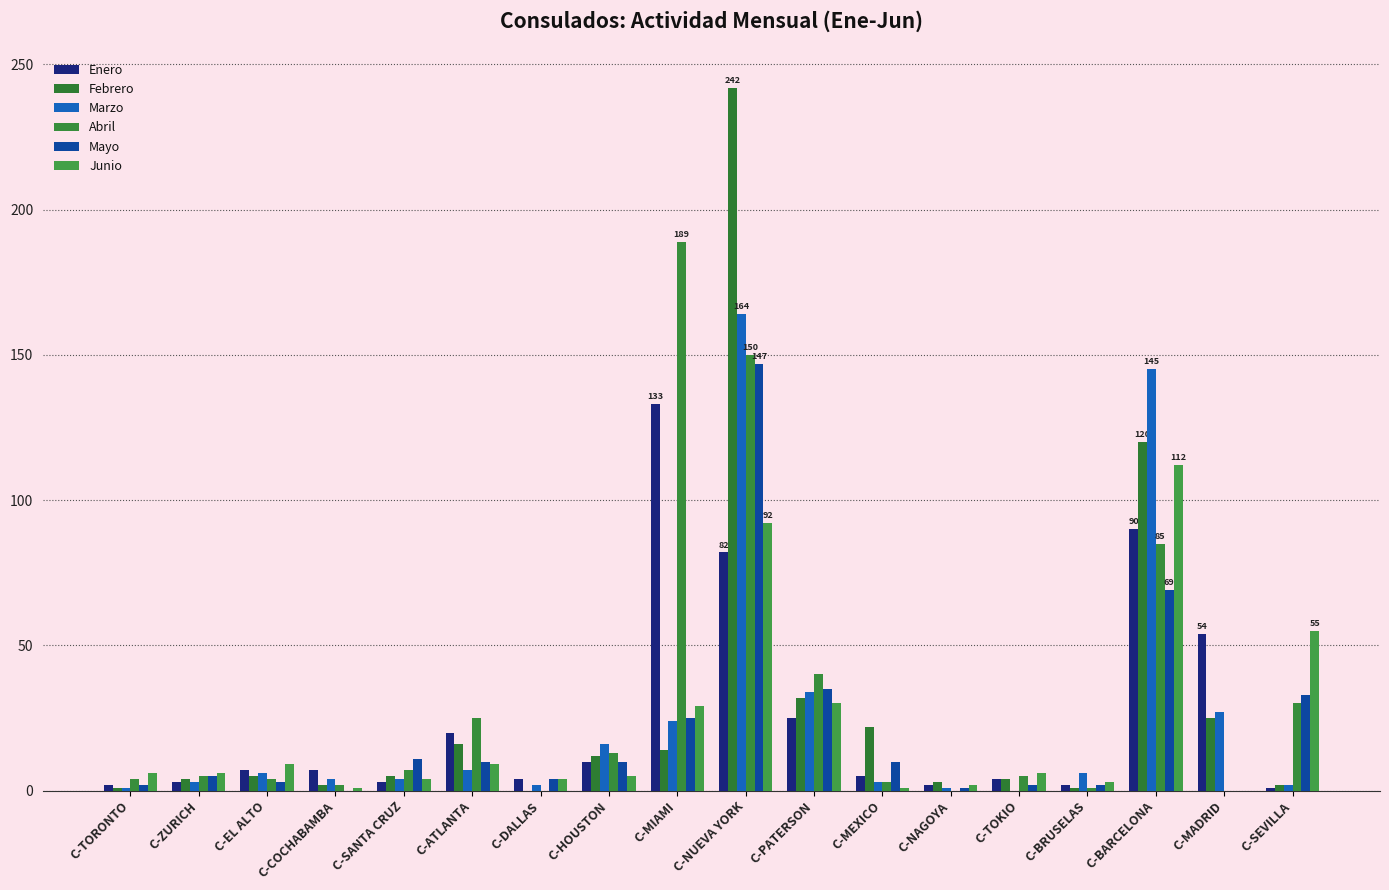

Reading left to right, extract all data points from this chart.

Enero: 2	3	7	7	3	20	4	10	133	82	25	5	2	4	2	90	54	1
Febrero: 1	4	5	2	5	16	0	12	14	242	32	22	3	4	1	120	25	2
Marzo: 1	3	6	4	4	7	2	16	24	164	34	3	1	0	6	145	27	2
Abril: 4	5	4	2	7	25	0	13	189	150	40	3	0	5	1	85	0	30
Mayo: 2	5	3	0	11	10	4	10	25	147	35	10	1	2	2	69	0	33
Junio: 6	6	9	1	4	9	4	5	29	92	30	1	2	6	3	112	0	55